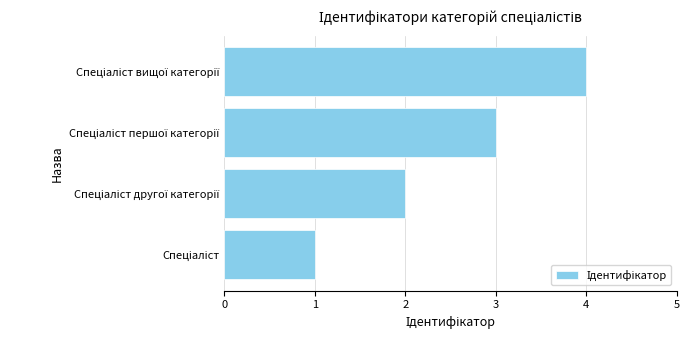

What is the difference between the maximum and minimum values?

3